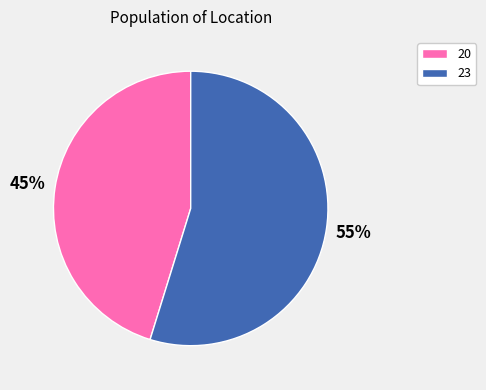

Is the sum of 20 and 23 greater than half?

Yes